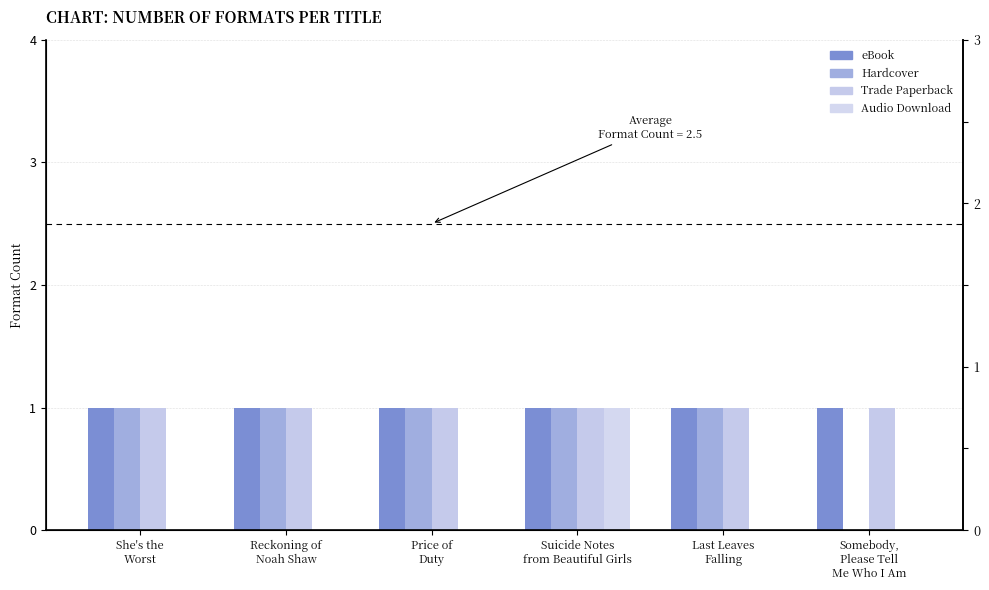

Rank the series at Suicide Notes
from Beautiful Girls from lowest to highest value.

eBook, Hardcover, Trade Paperback, Audio Download